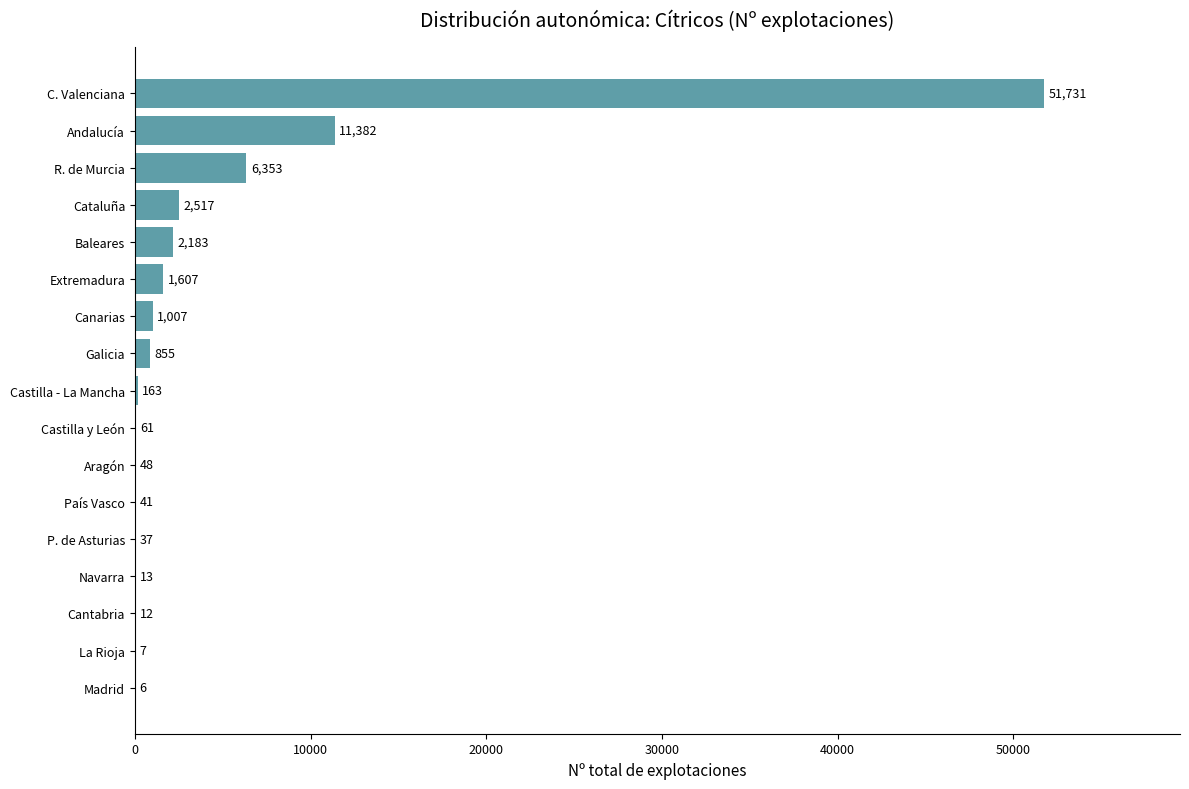

Where is the data nearest to the value 25868?

Andalucía